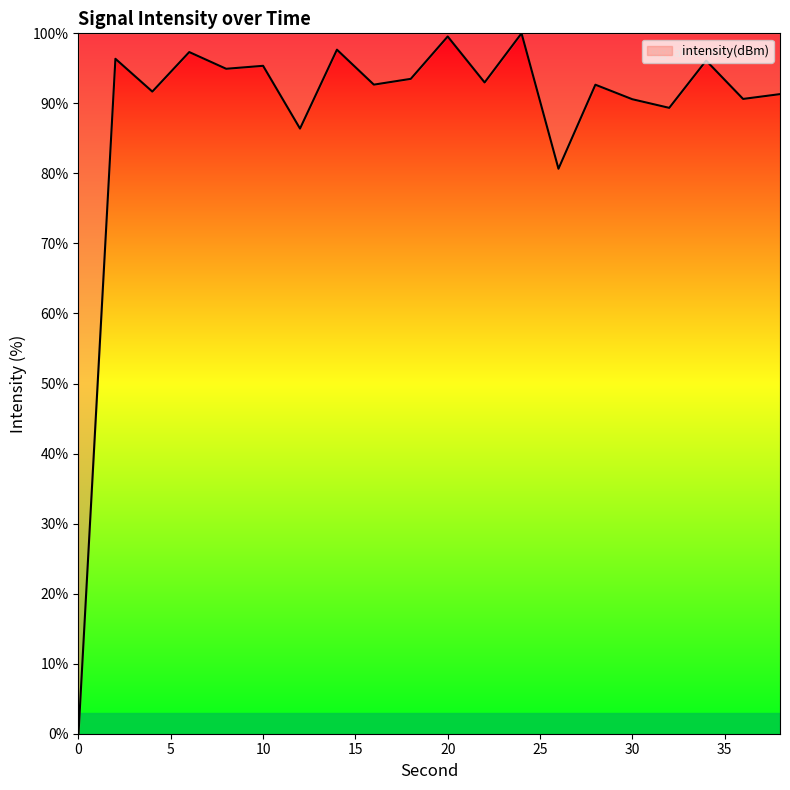

What is the greatest value displayed?

100.0